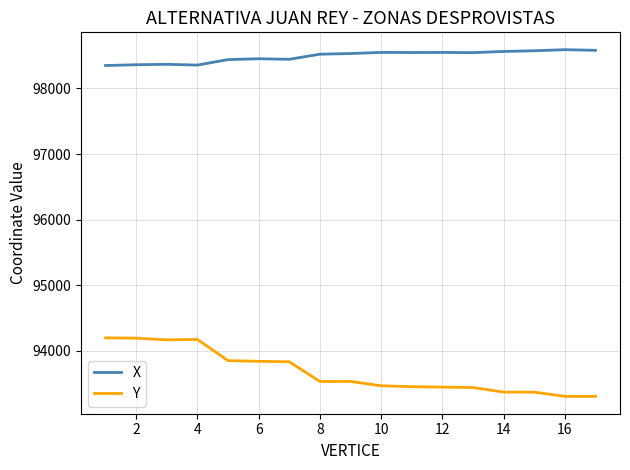

How many series are shown in this chart?

2